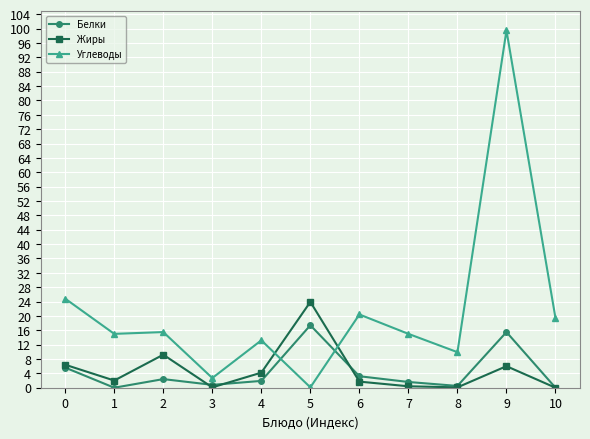

What is the sum of the Белки values at 7 and 6?

4.8